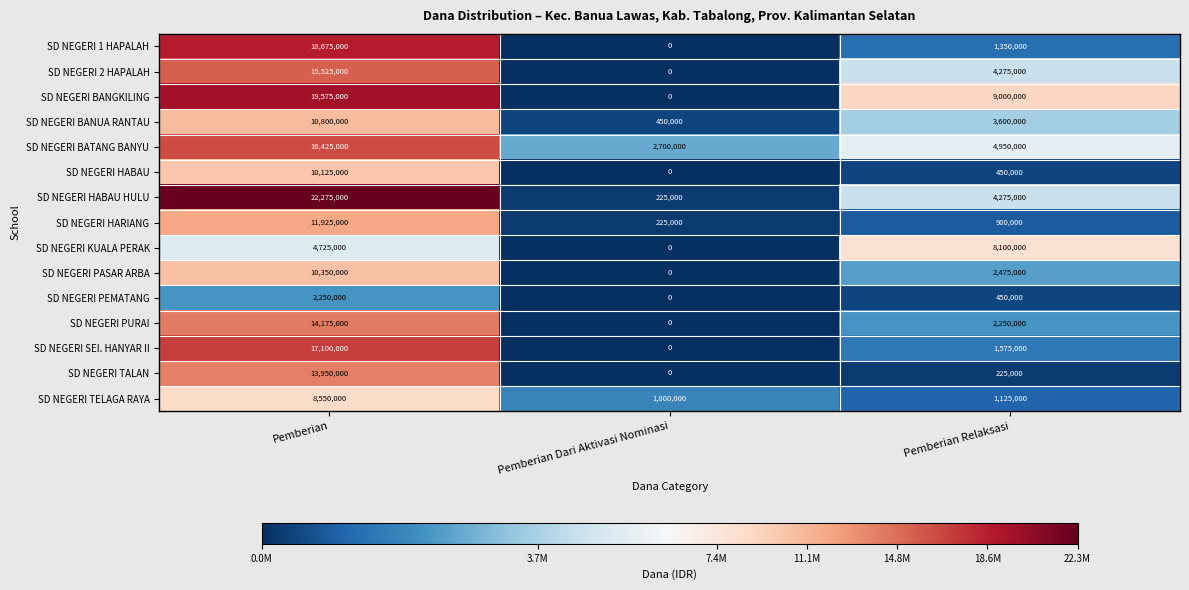

Where does the SD NEGERI SEI. HANYAR II series first go above 1575000?

Pemberian